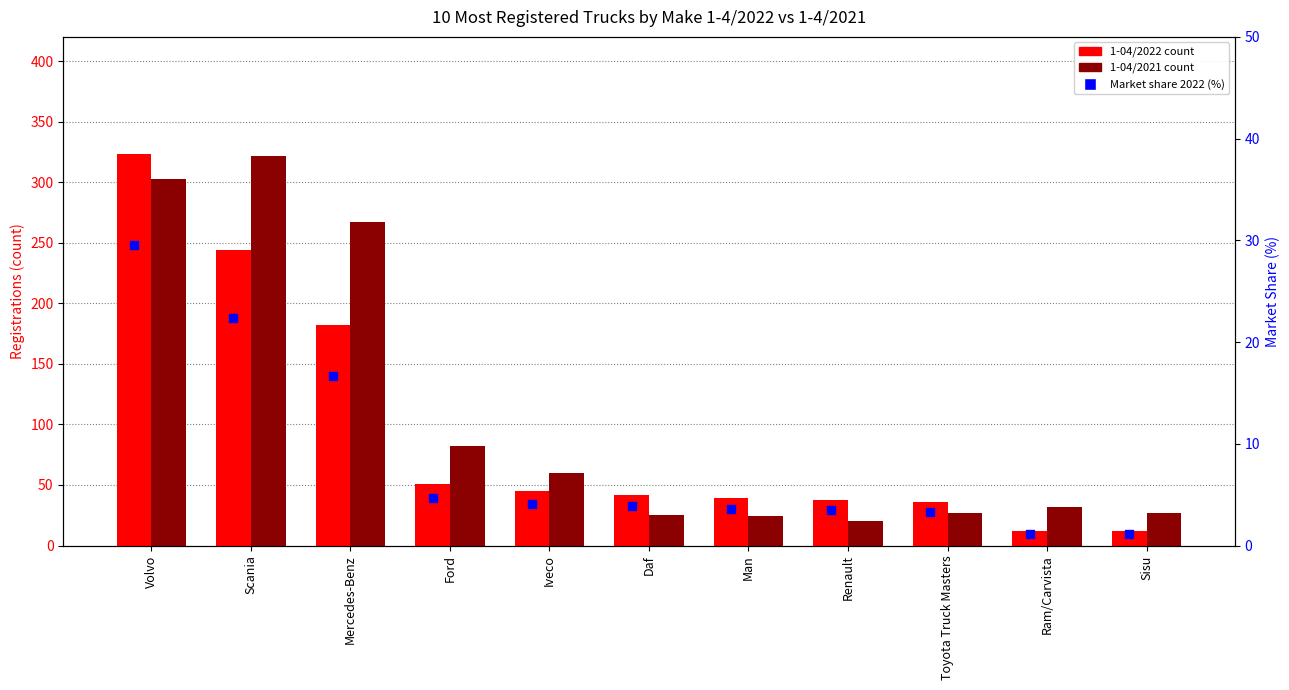

What are all the series names shown in the legend?

1-04/2022, 1-04/2021, Market share 2022 (%)